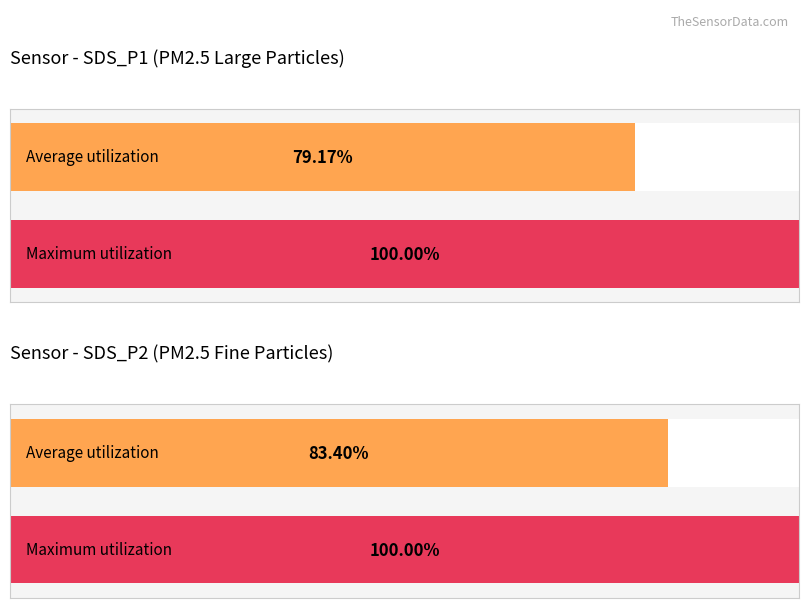

At which category is the sum across all series the highest?

SDS_P2